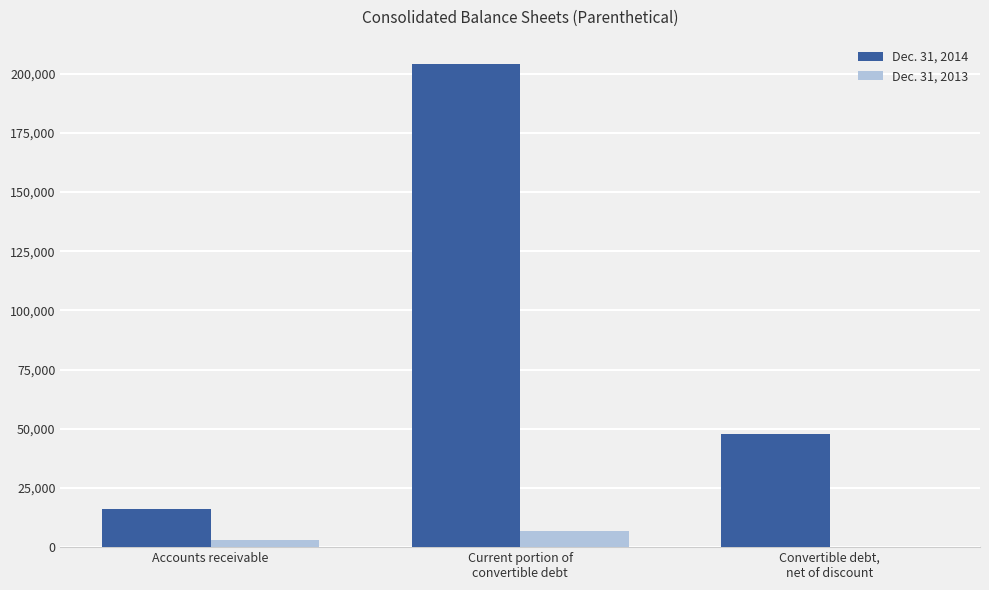

Are the bars horizontal?

No